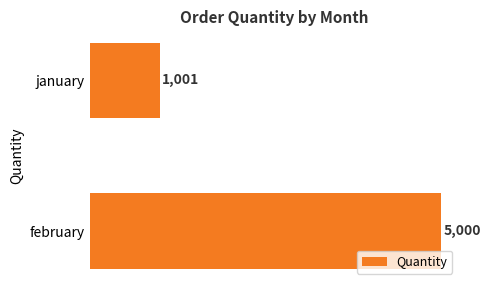

Rank the categories by value from highest to lowest.

february, january